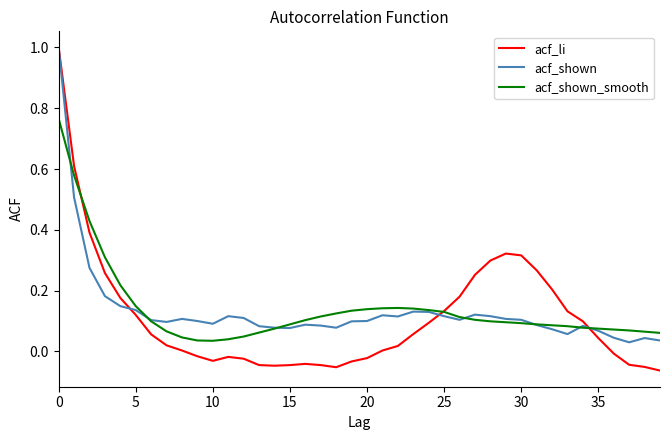

Which series has the widest spread of values?

acf_li